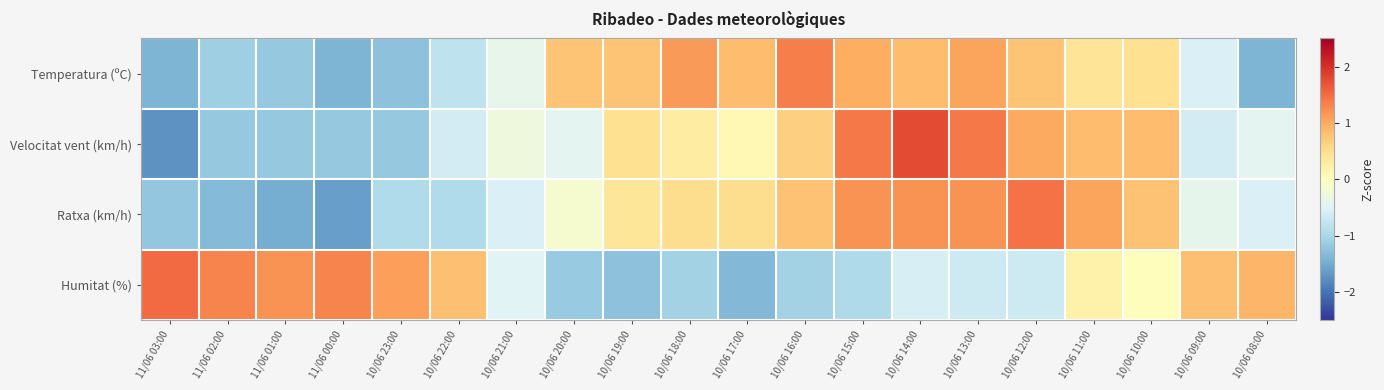

Rank the series by their maximum value, from highest to lowest.

Velocitat vent (km/h), Humitat (%), Ratxa (km/h), Temperatura (ºC)